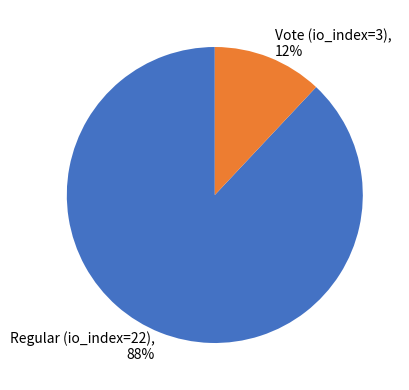

True or false: Regular (io_index=22) accounts for 78% of the total.

False